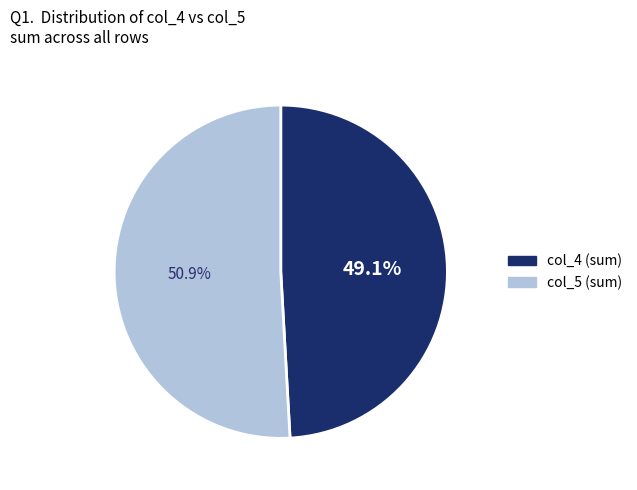

Does col_4 represent more than half of the total?

No